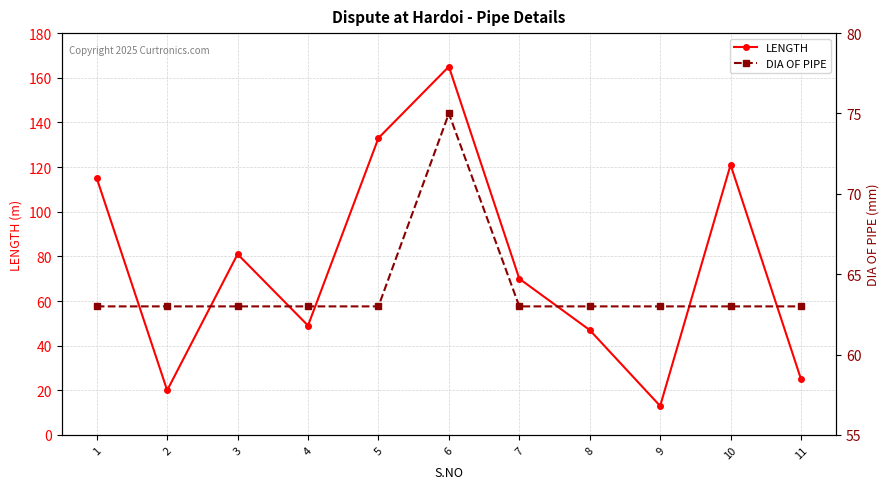

Reading left to right, extract all data points from this chart.

LENGTH: 115	20	81	49	133	165	70	47	13	121	25
DIA OF PIPE: 63	63	63	63	63	75	63	63	63	63	63